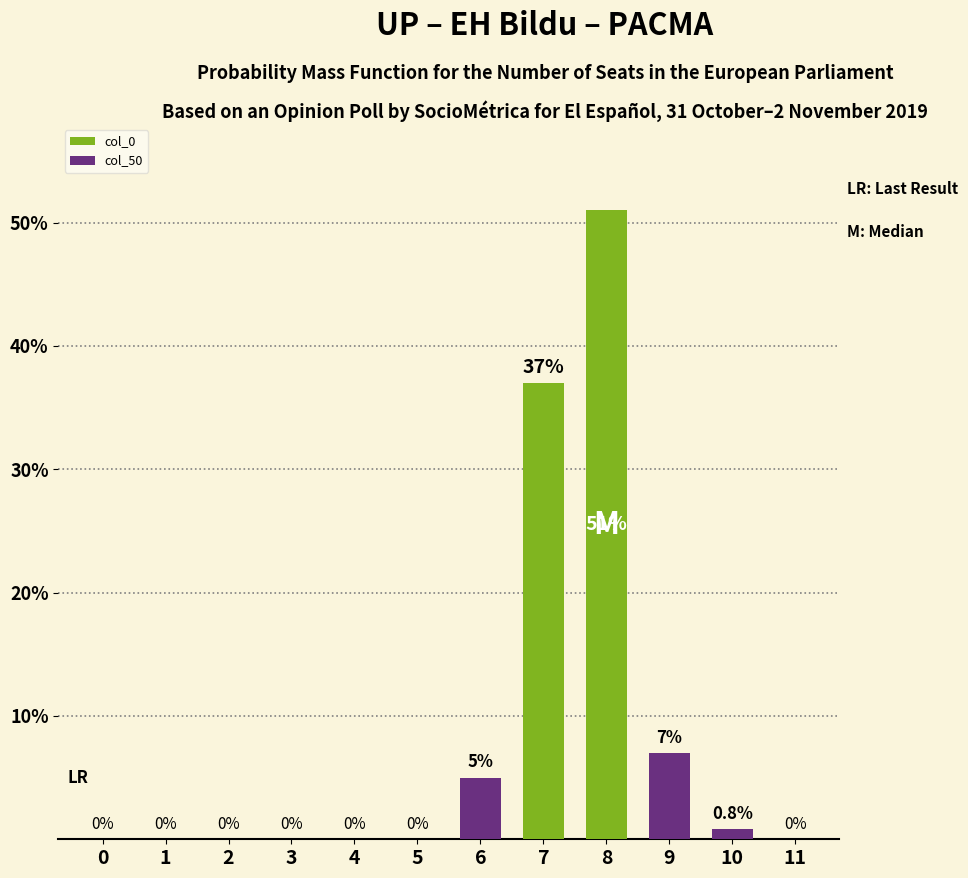

At which label is col_0 closest to 25?

7